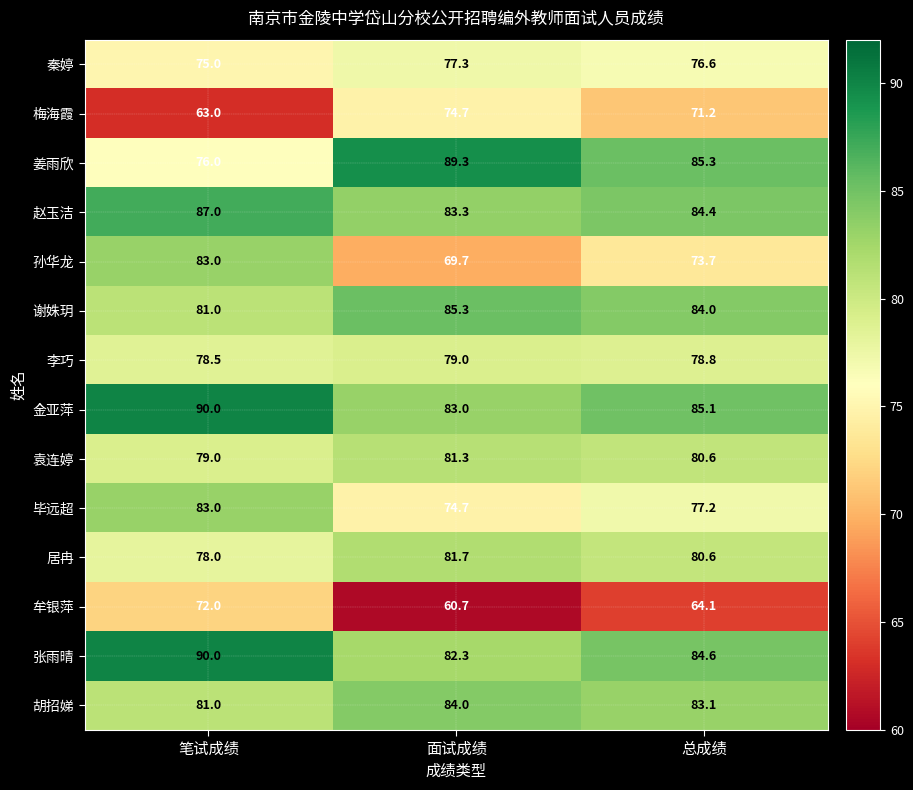

At how many categories does at least one series exceed 61?

3